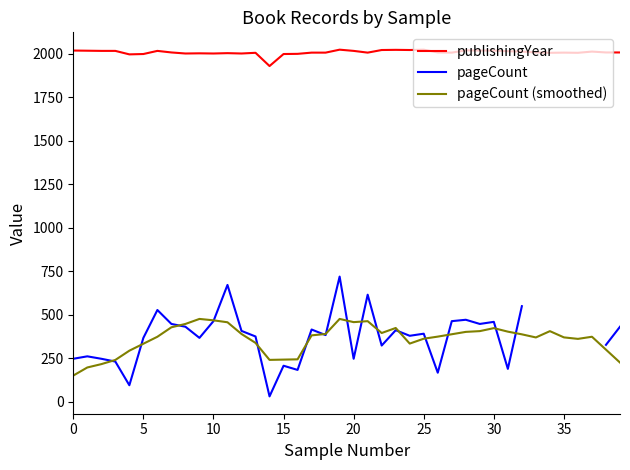

True or false: publishingYear and pageCount (smoothed) intersect in this chart.

False